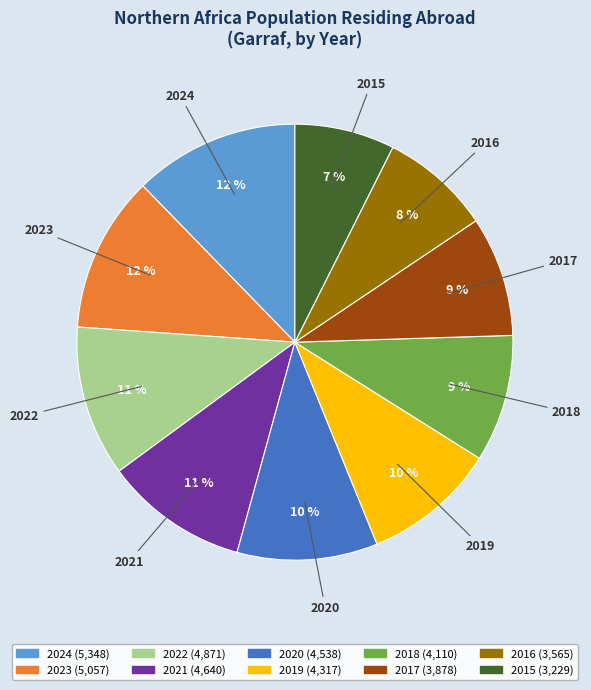

Does any single category account for the majority?

No